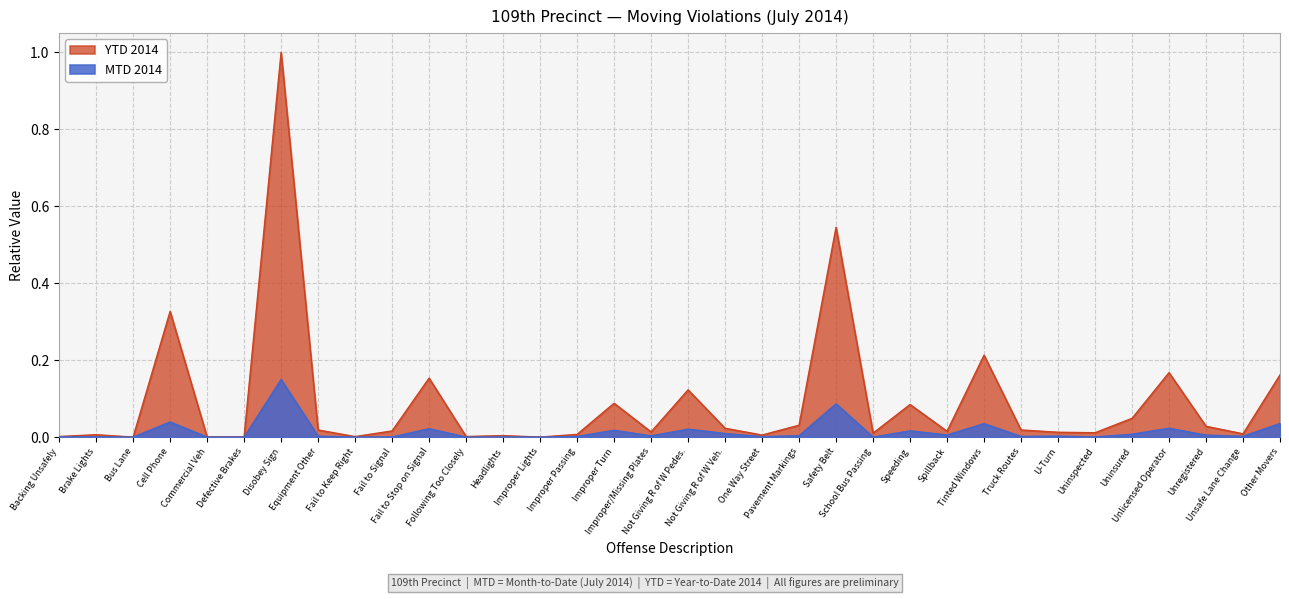

What is the label of the 27th point from the right?

Equipment Other